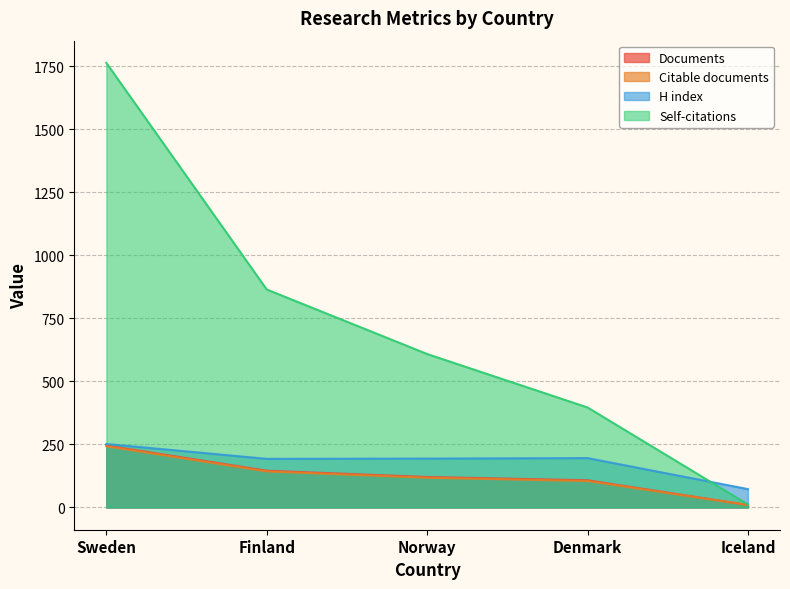

Which label corresponds to the smallest value in the chart?

Iceland